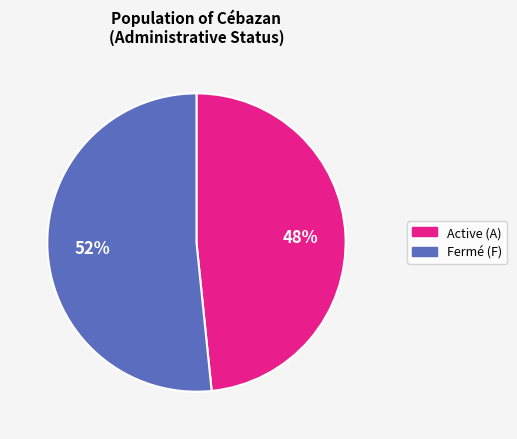

Which has a higher value, Fermé (F) or Active (A)?

Fermé (F)